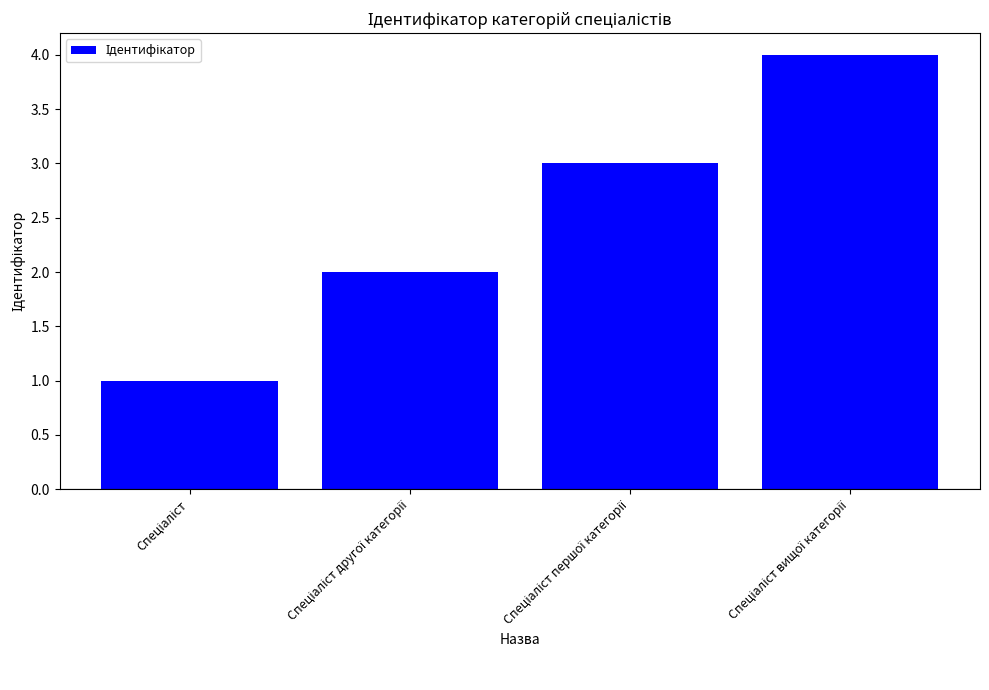

What is the value of the 3rd bar from the left?

3